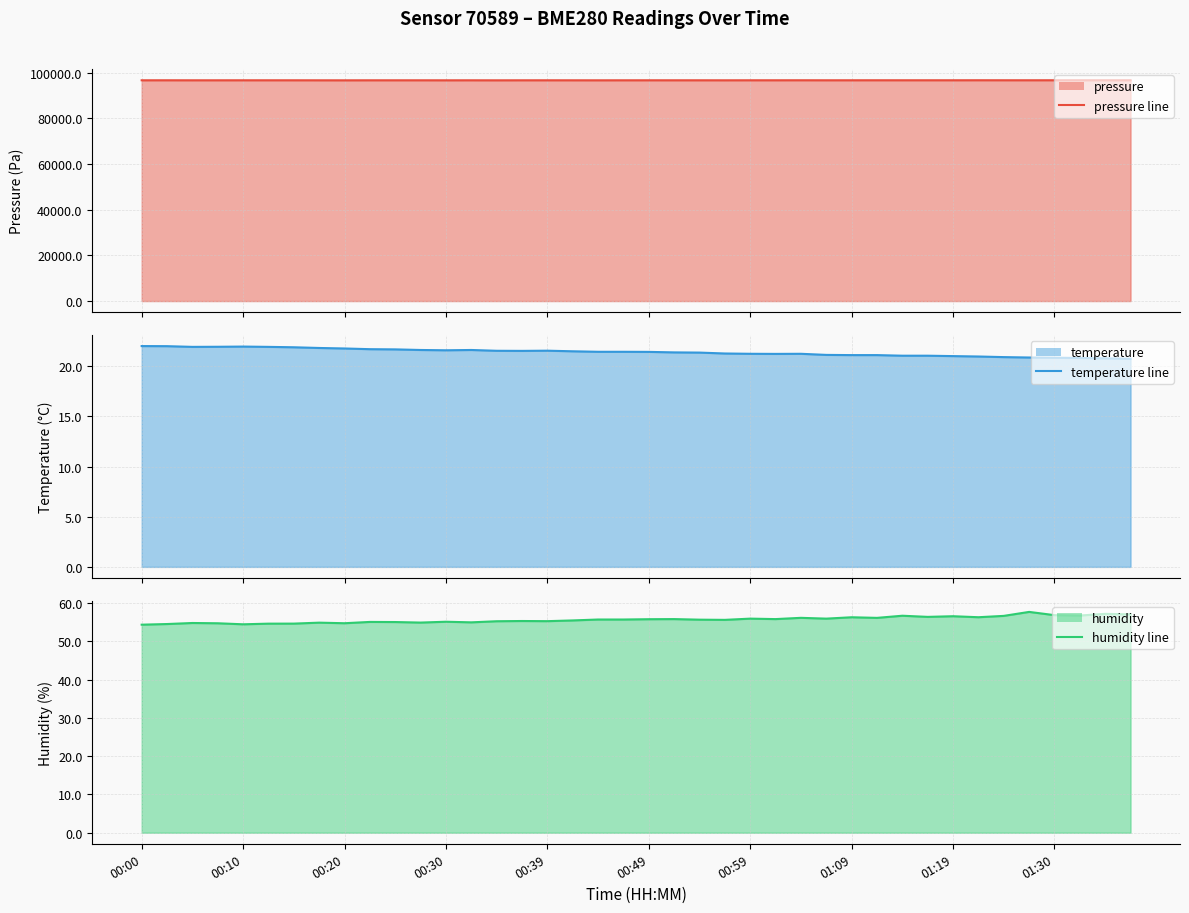

In pressure line, how many points are lower than both neighbors (excluding endpoints)?

11